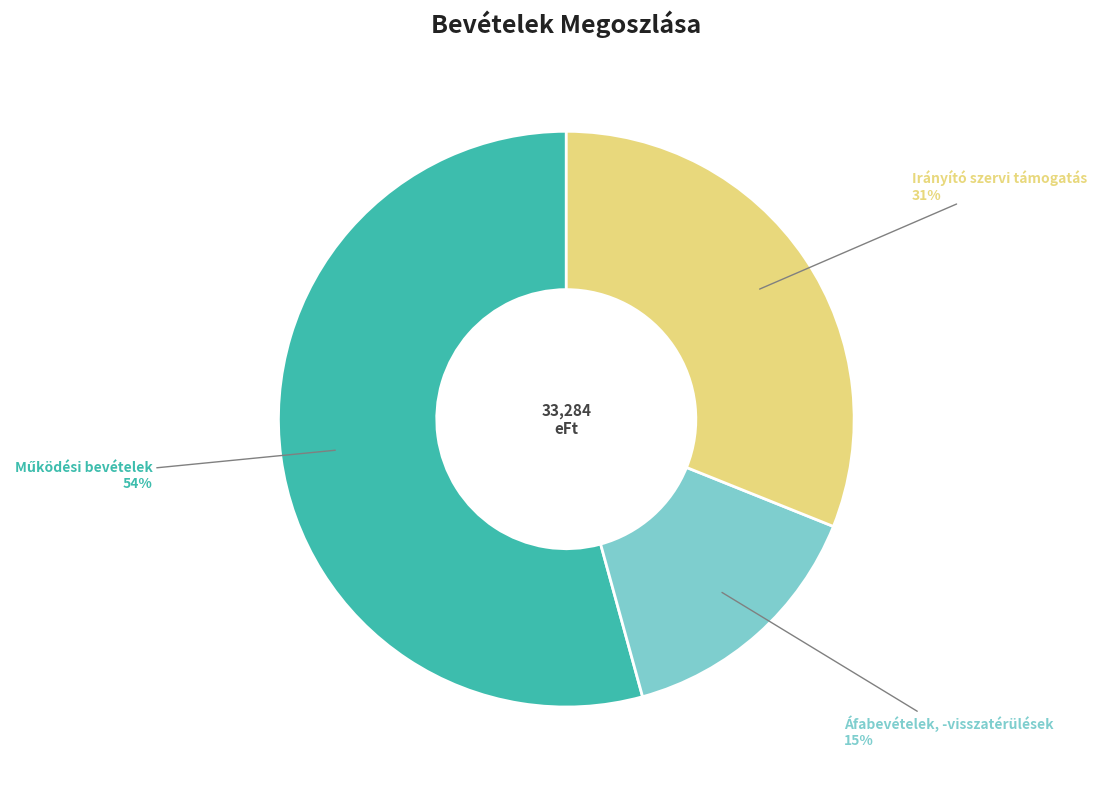

Which has a higher value, Irányító szervi támogatás or Áfabevételek, -visszatérülések?

Irányító szervi támogatás